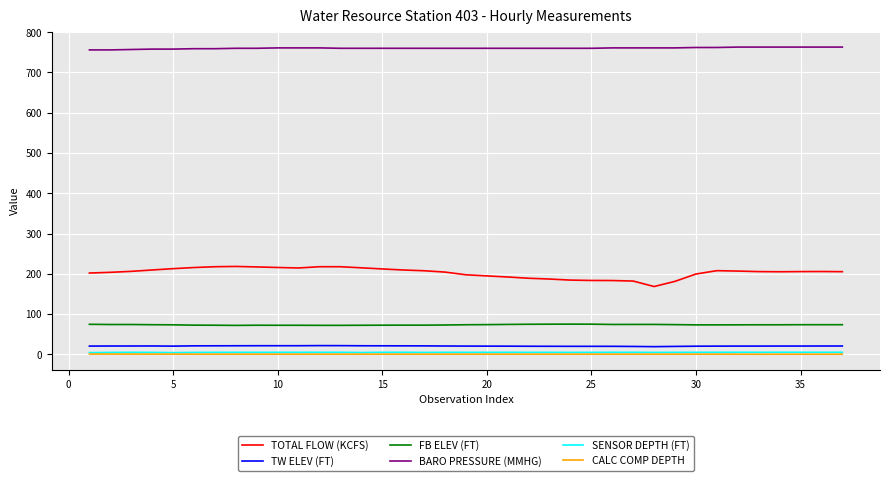

Which series has the largest total across all categories?

BARO PRESSURE (MMHG)